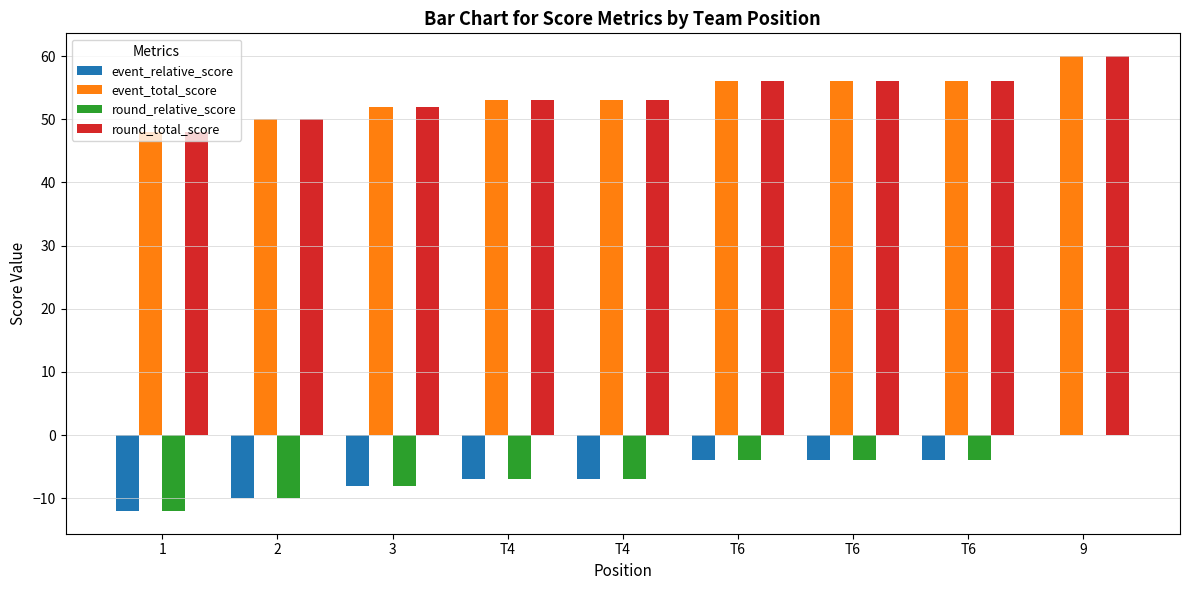

What are all the series names shown in the legend?

event_relative_score, event_total_score, round_relative_score, round_total_score